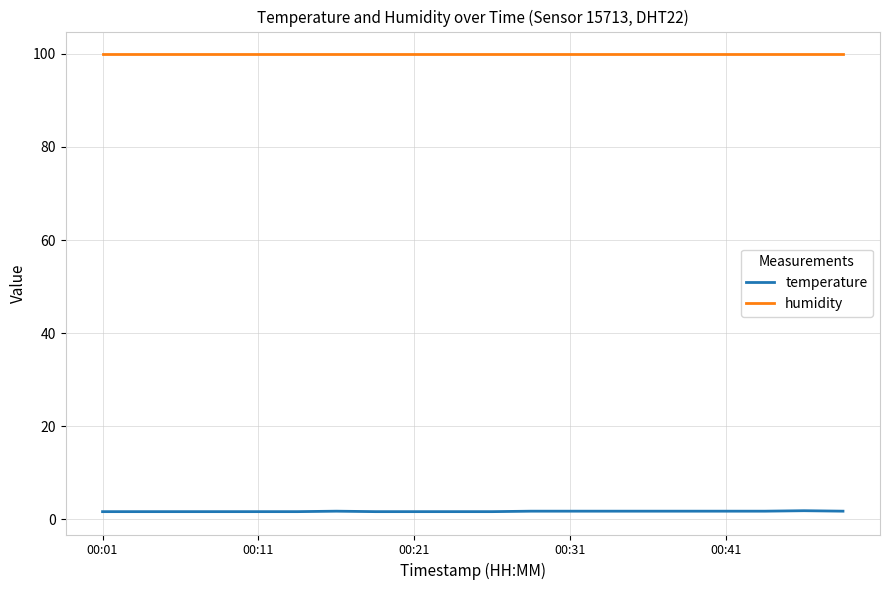

Rank the series by their maximum value, from lowest to highest.

temperature, humidity